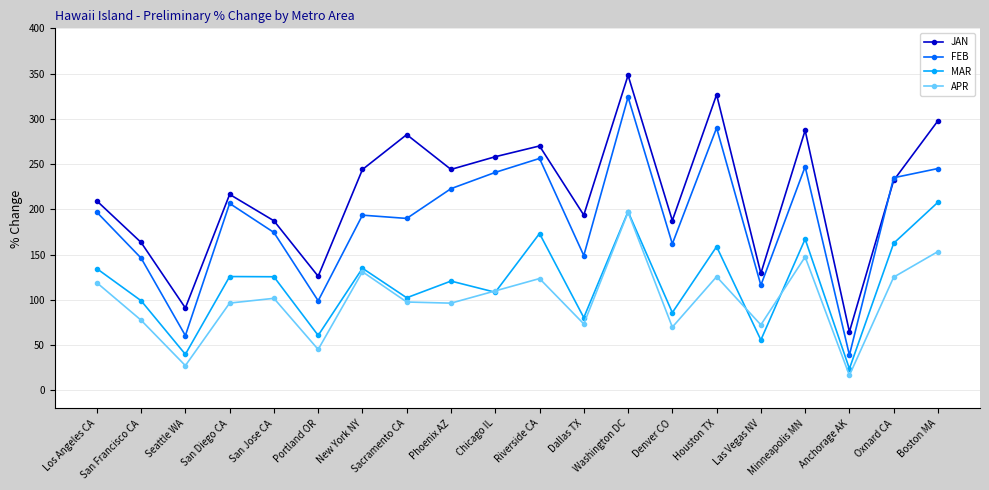

Where is the first local maximum for JAN?

San Diego CA